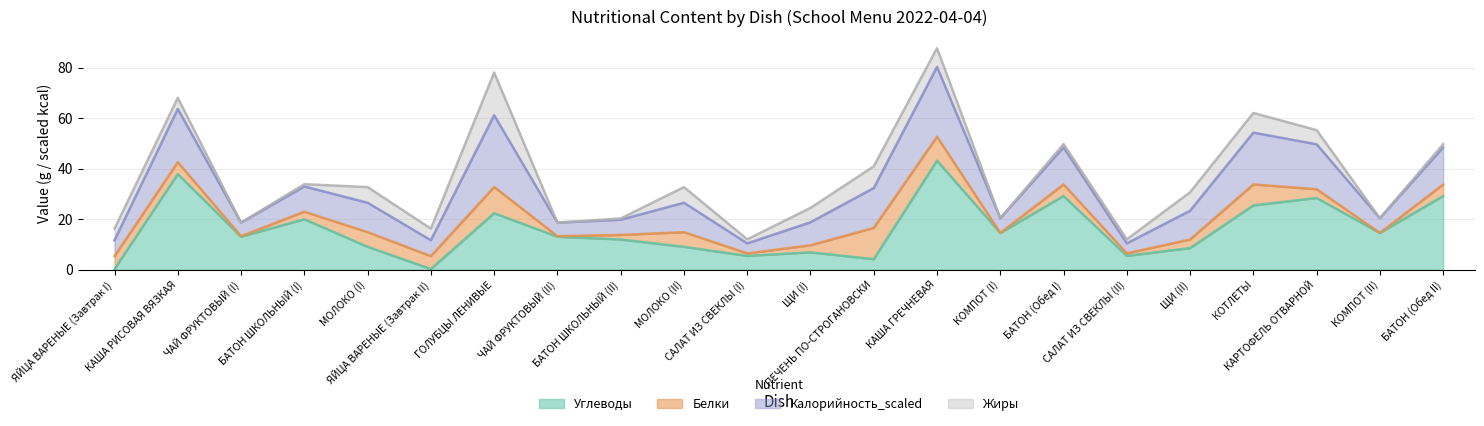

In Калорийность_scaled, how many points are higher than both neighbors (excluding endpoints)?

7